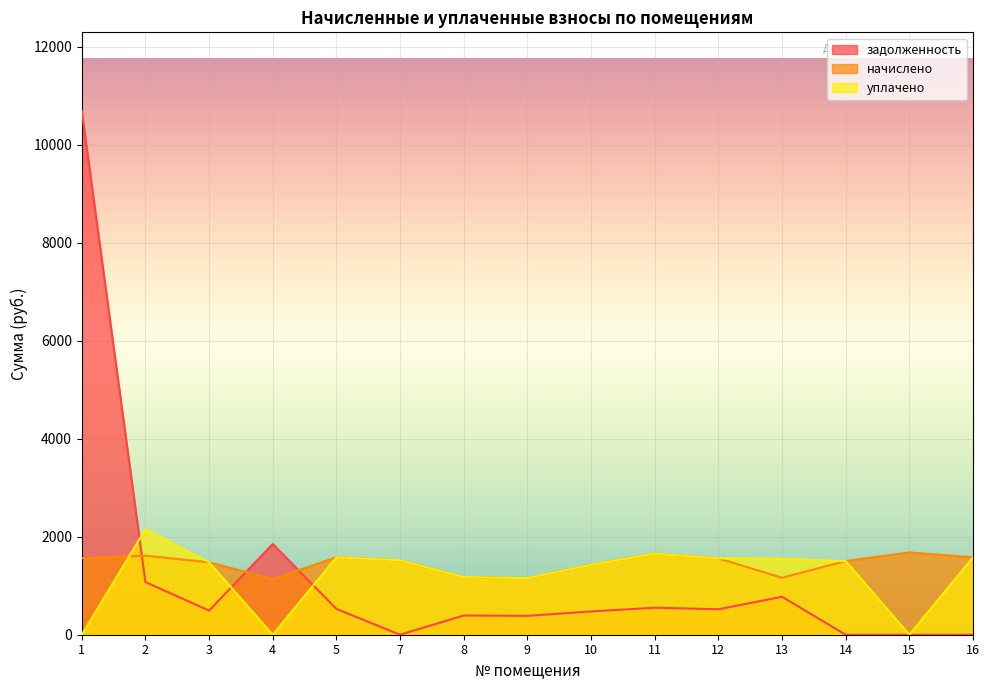

True or false: начислено and уплачено cross at least once.

True